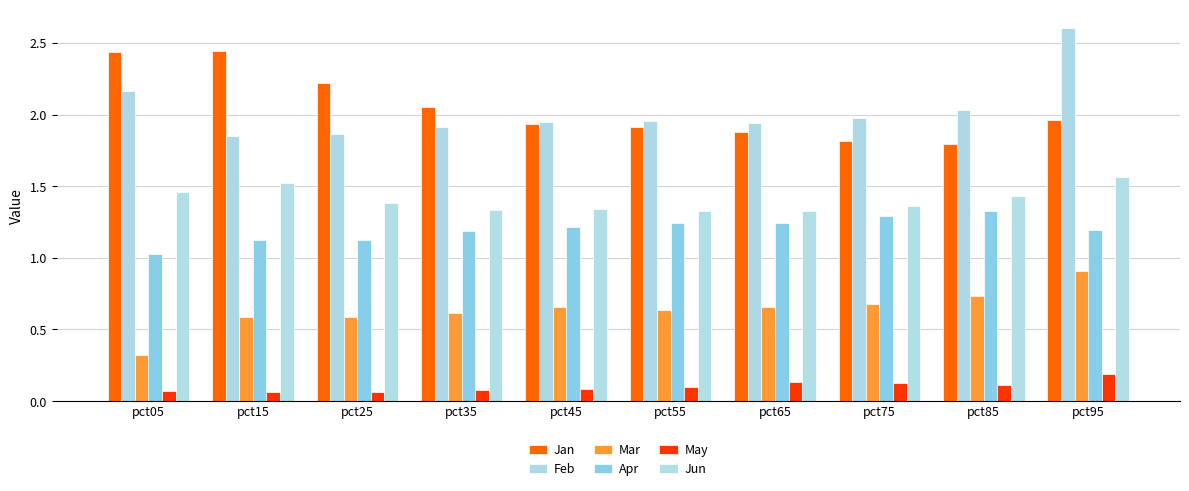

Count the number of categories in the chart.

10